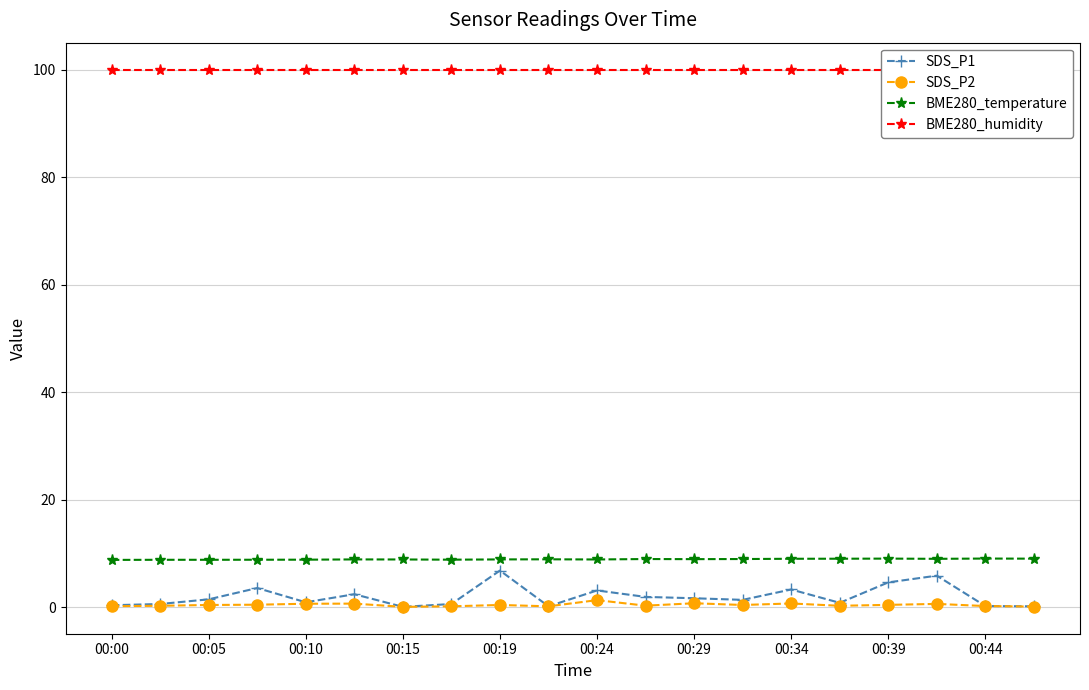

Rank the series by their maximum value, from highest to lowest.

BME280_humidity, BME280_temperature, SDS_P1, SDS_P2